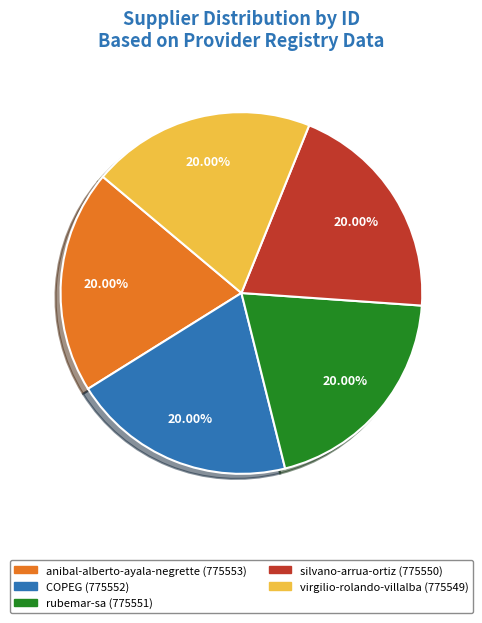

What is the ratio of the value at COPEG to the value at silvano-arrua-ortiz?

1.0